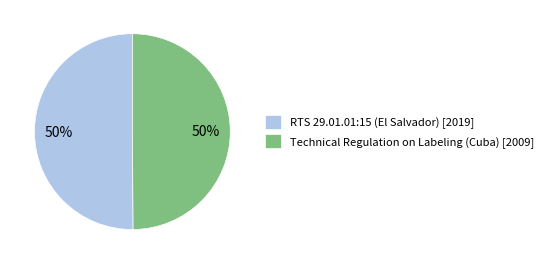

What is the ratio of the value at RTS 29.01.01:15 (El Salvador) [2019] to the value at Technical Regulation on Labeling (Cuba) [2009]?

1.0